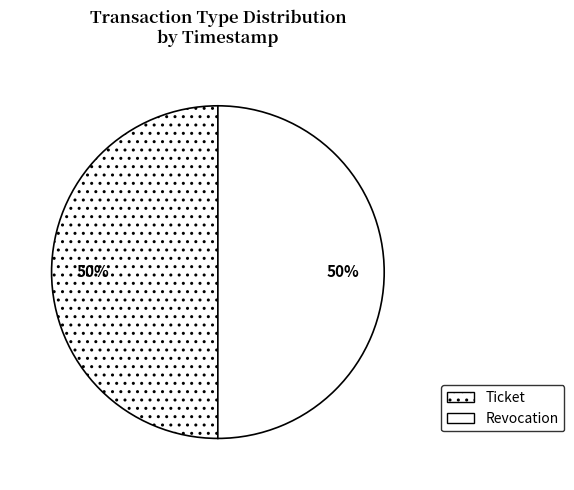

Between Ticket and Revocation, which is larger?

Revocation